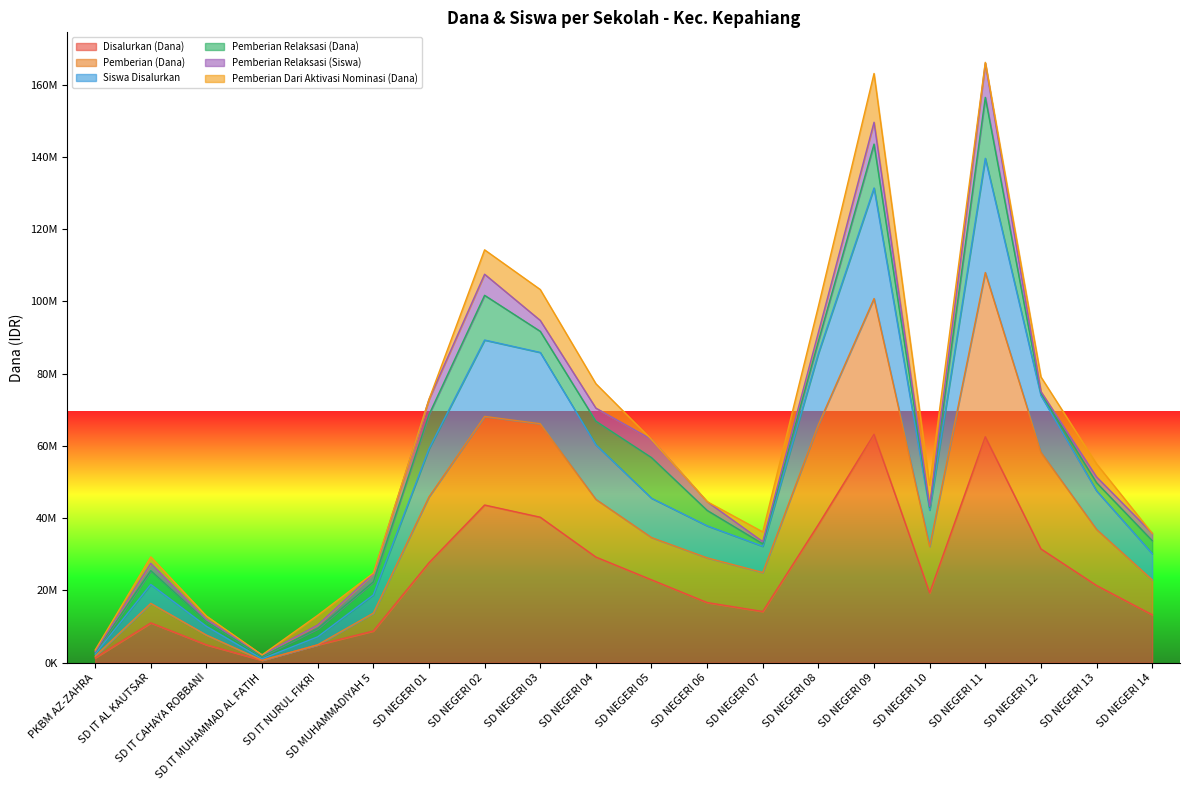

How many values in the Disalurkan (Dana) series are below 21375000?

10